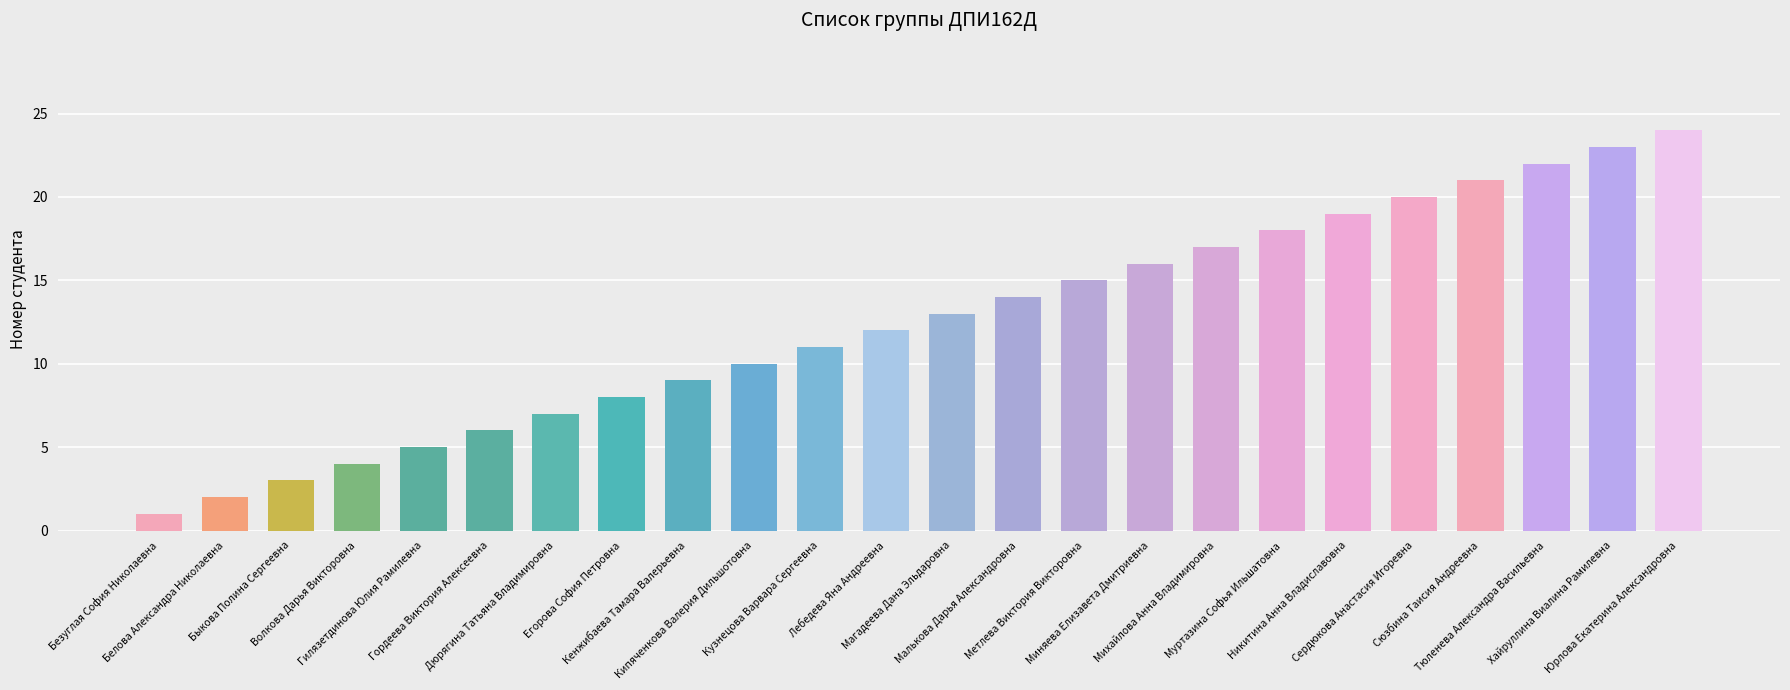

What is the smallest value displayed?

1